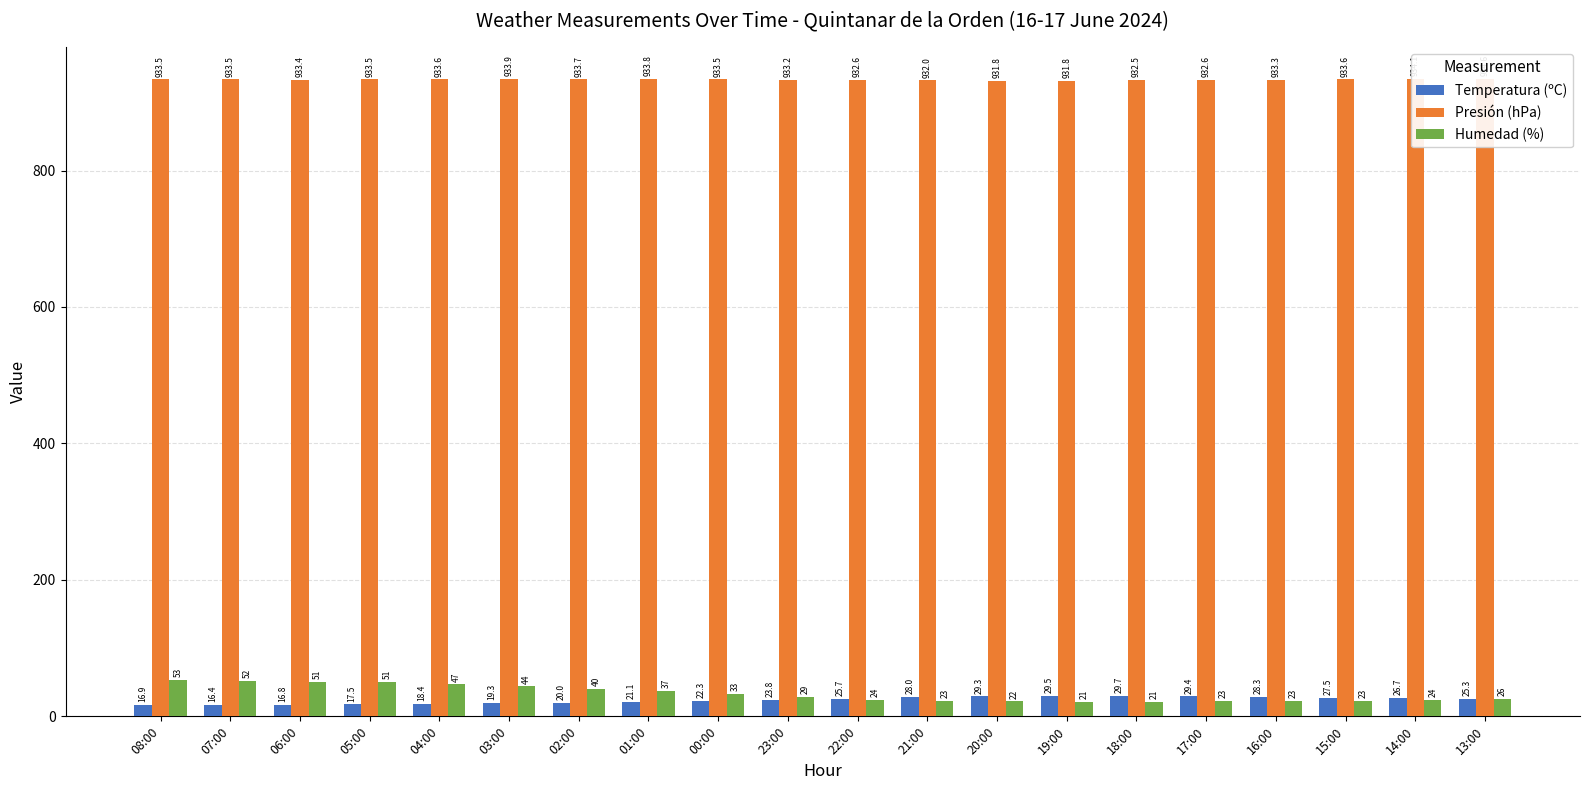

Which series has the largest range (max minus min)?

Humedad (%)